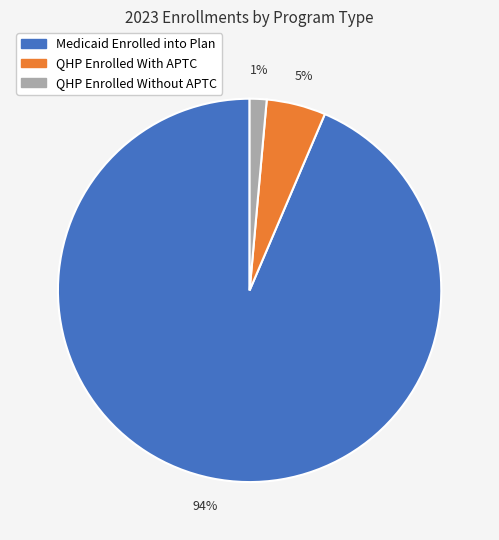

Is there any slice that represents more than half of the pie?

Yes